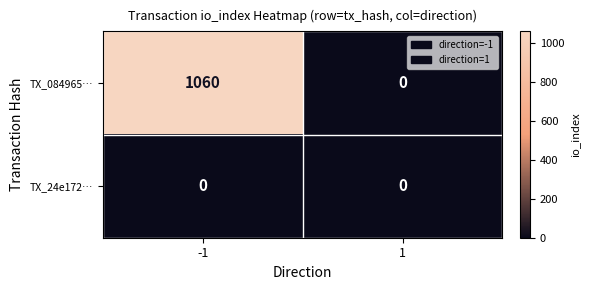

Reading left to right, transcribe all the data shown in this chart.

TX_084965…: 1060	0
TX_24e172…: 0	0